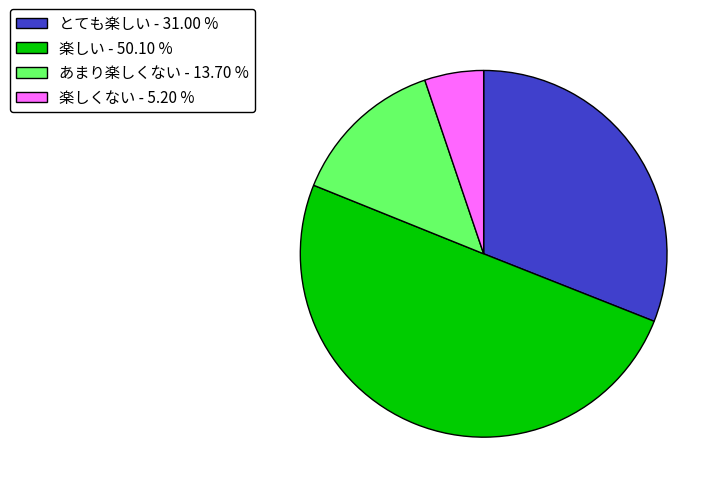

Does あまり楽しくない represent more than half of the total?

No